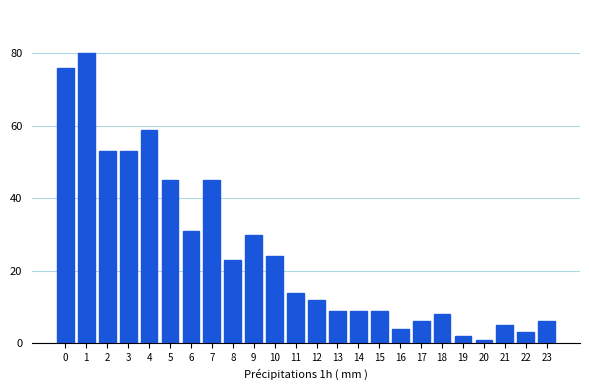

Reading left to right, transcribe all the data shown in this chart.

76	80	53	53	59	45	31	45	23	30	24	14	12	9	9	9	4	6	8	2	1	5	3	6